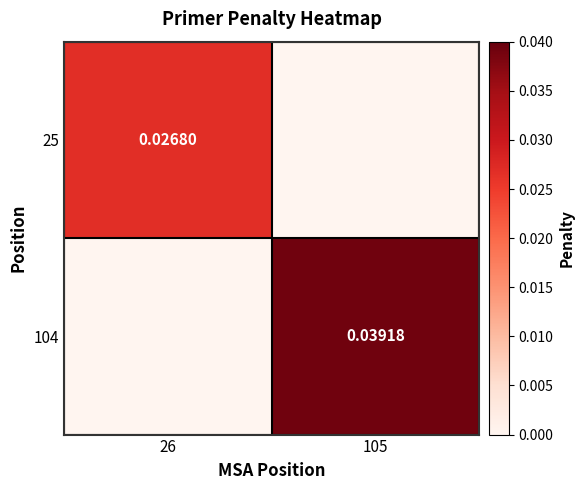

Which series changed the most between 26 and 105?

104